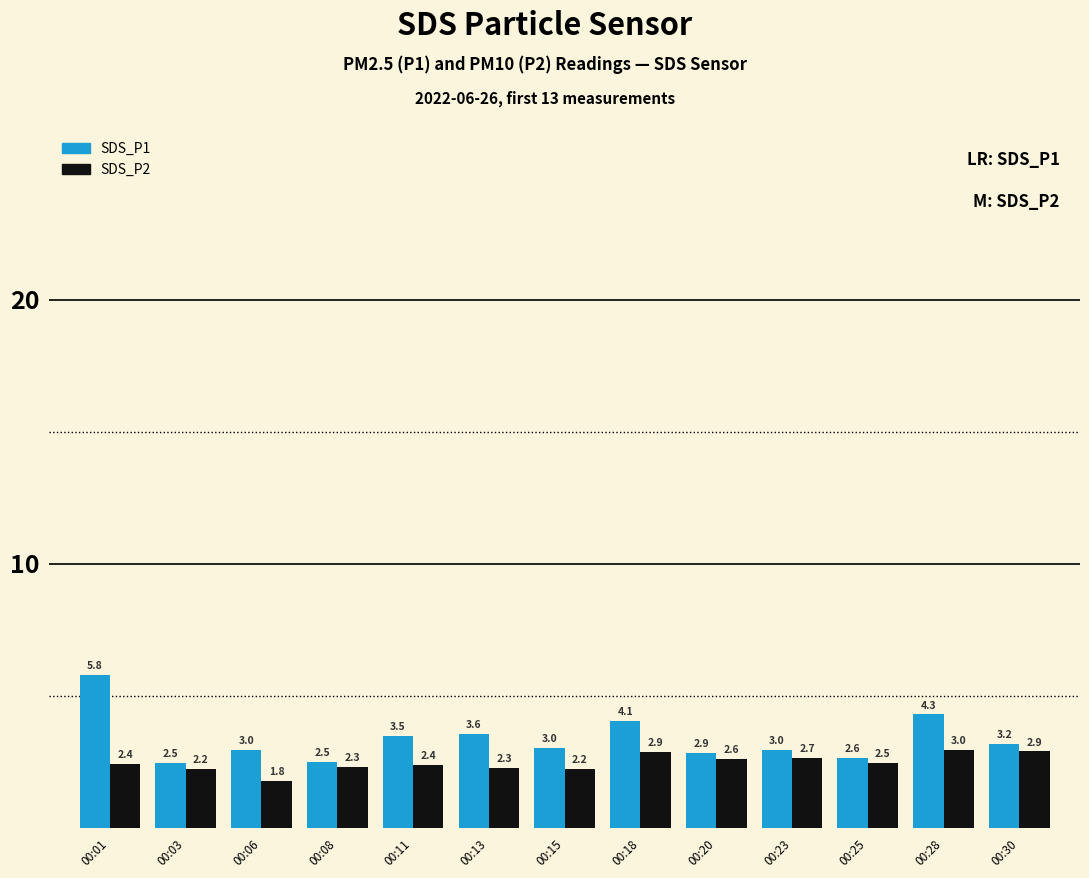

What are all the series names shown in the legend?

SDS_P1, SDS_P2